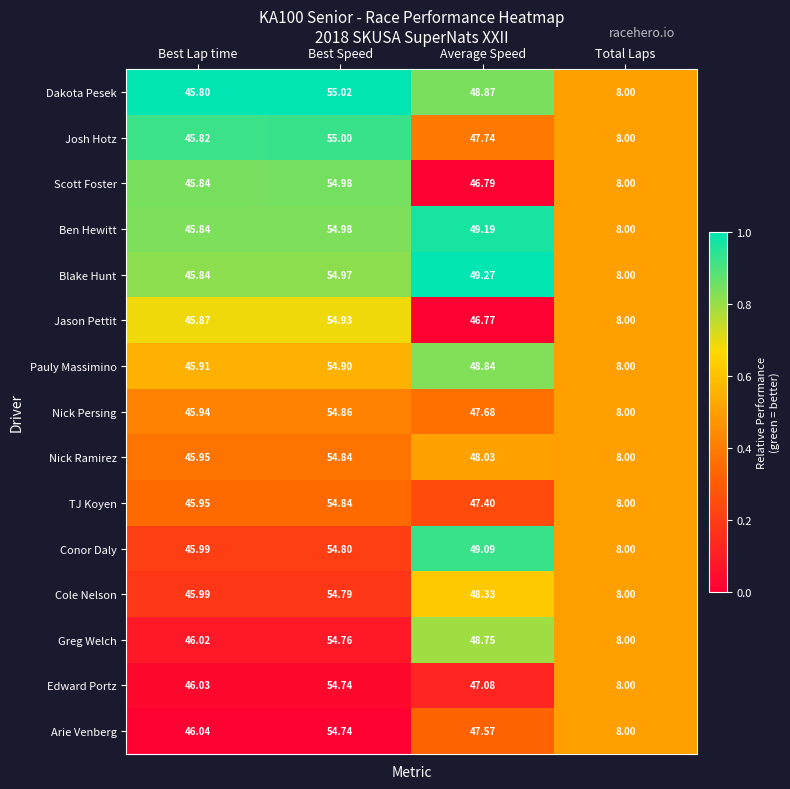

Which category has the highest value across all series?

Best Speed